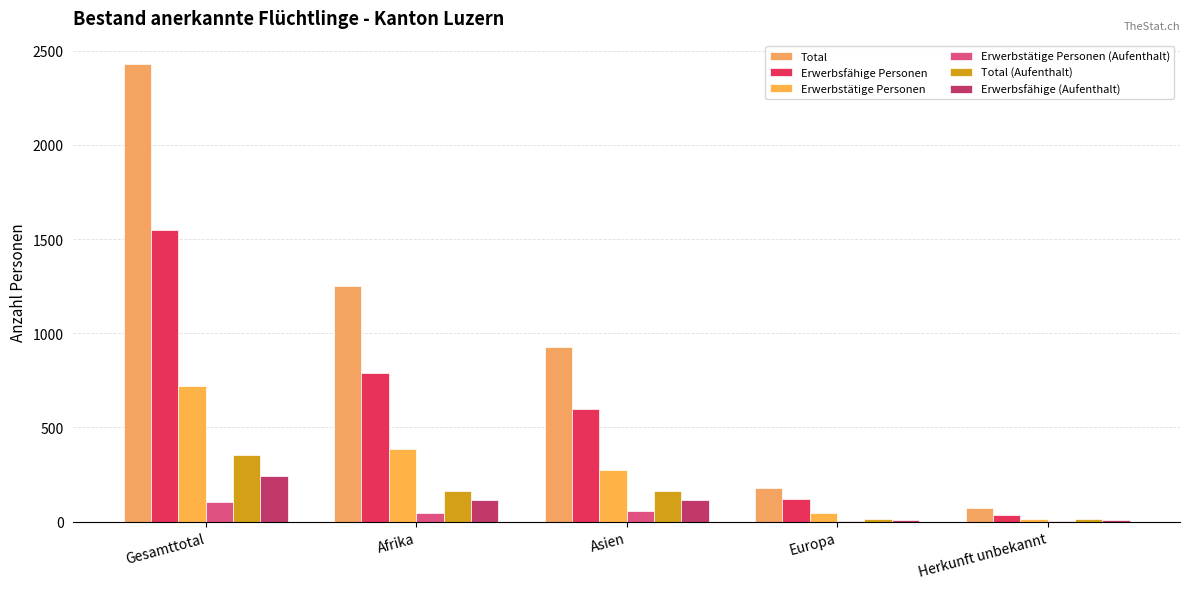

What is the value of the Erwerbsfähige (Aufenthalt) bar at the 5th from the left?

8